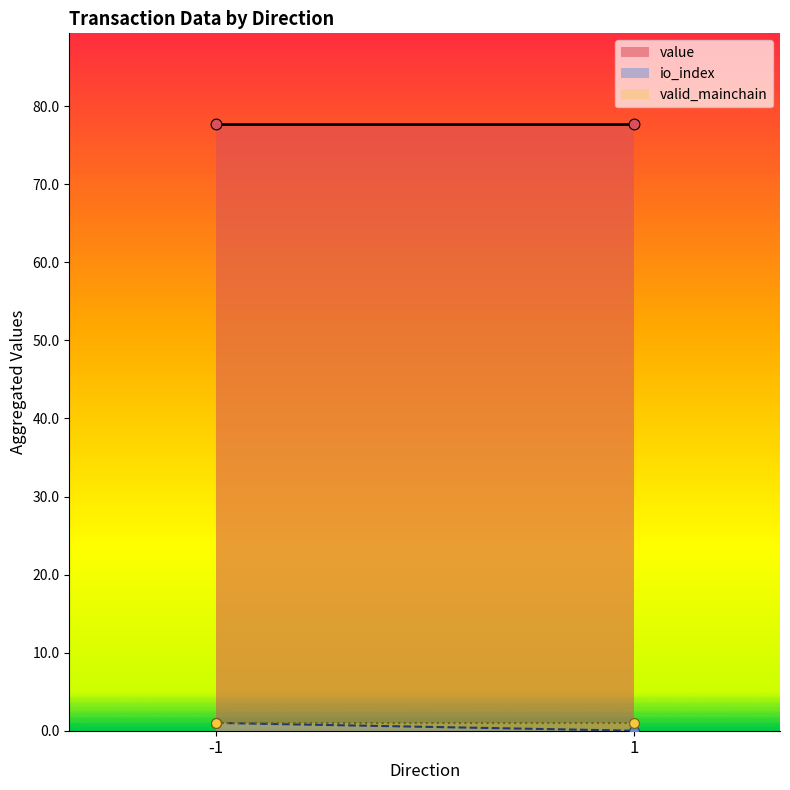

Which series has the largest total across all categories?

value